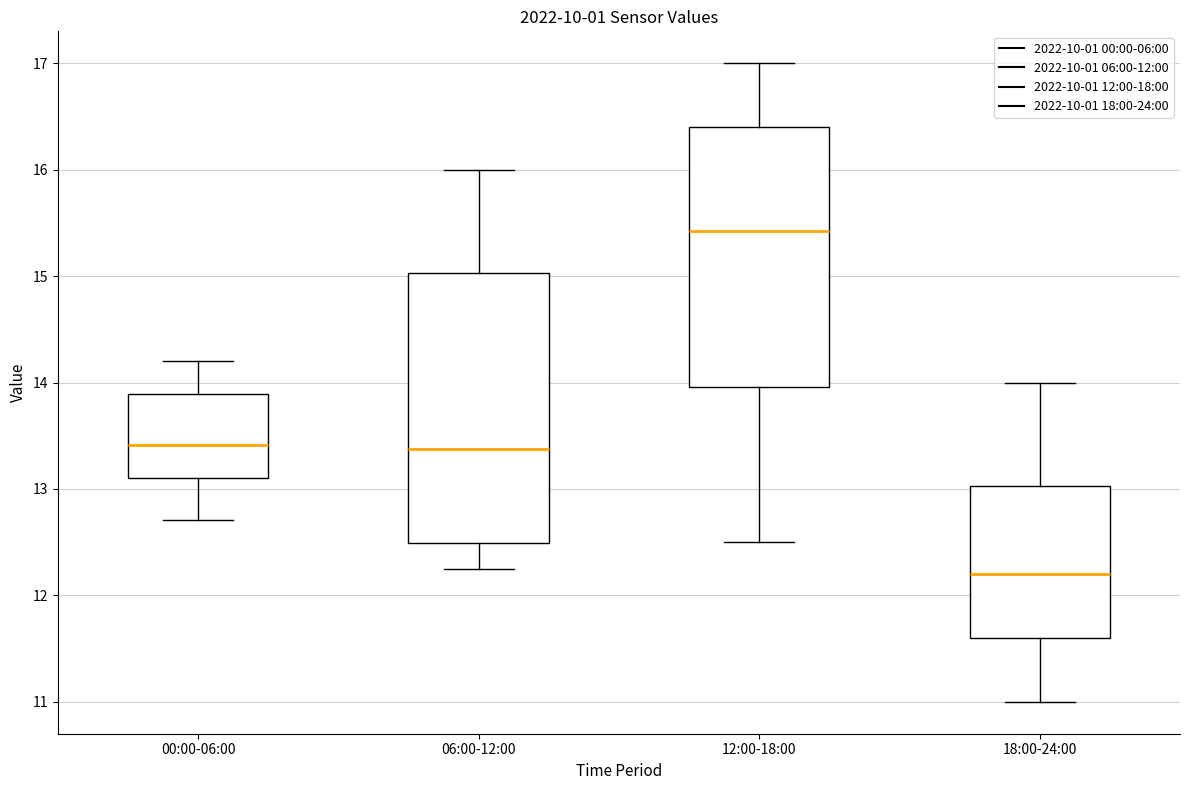

Where is the upper edge of the box for 12:00-18:00 on the y-axis? The values are not printed on the chart, so give them approximately, as read against the axis.

16.4